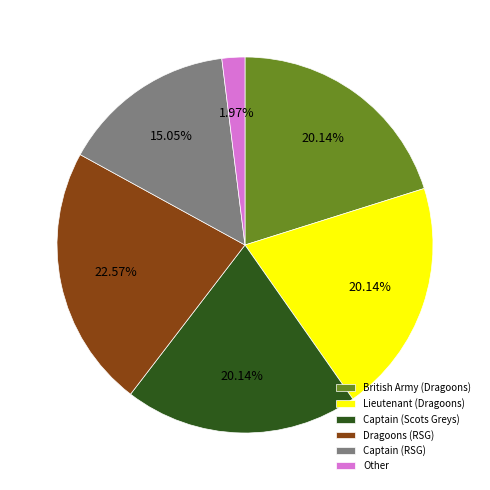

Does Dragoons (RSG) represent more than half of the total?

No